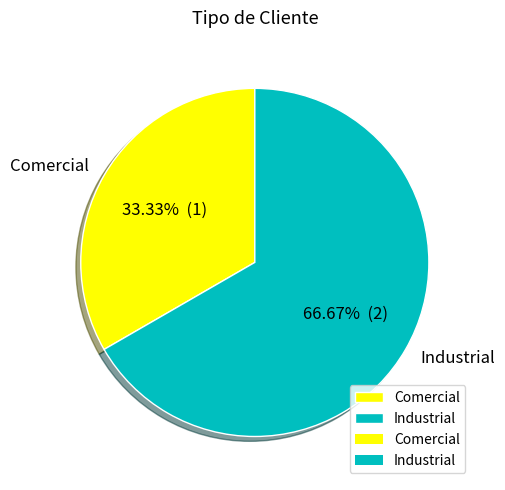

To the nearest percent, what portion does Comercial represent?

33%